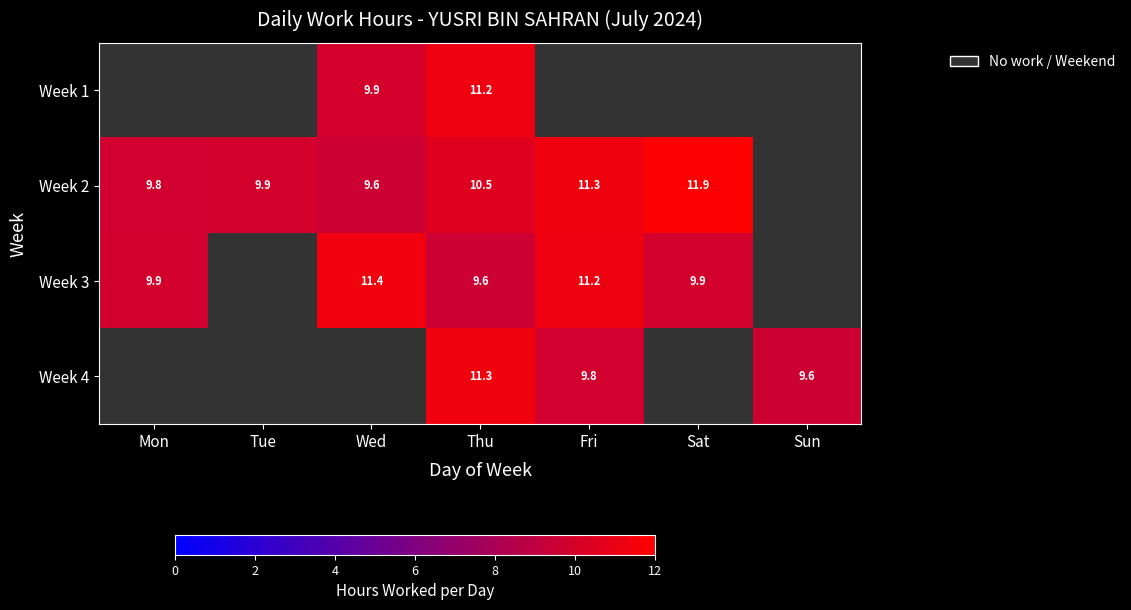

Rank the series at Thu from lowest to highest value.

Week 3, Week 2, Week 1, Week 4